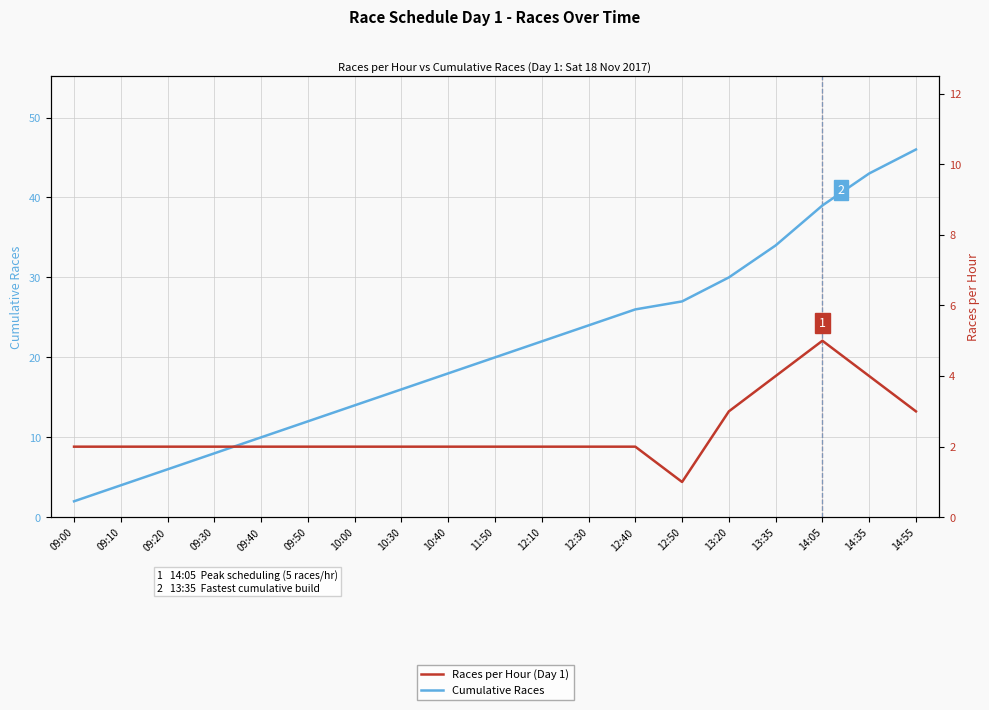

How many Races per Hour (Day 1) values are between 2 and 3?

15